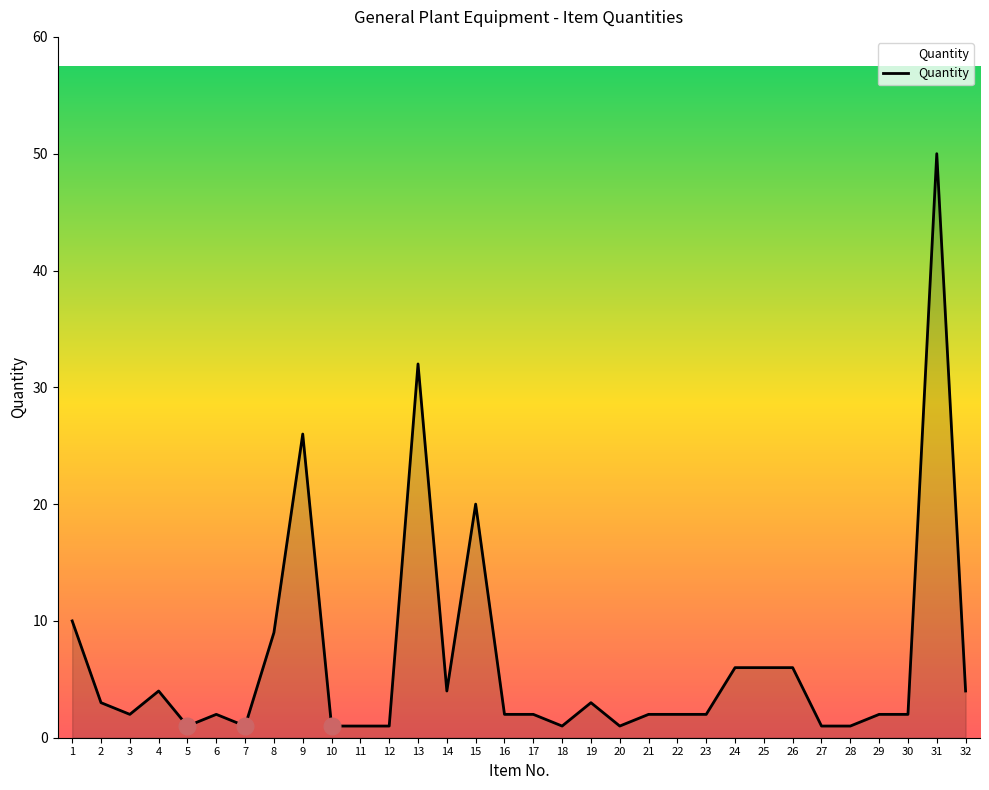

What is the change in value from 14 to 20?

-3